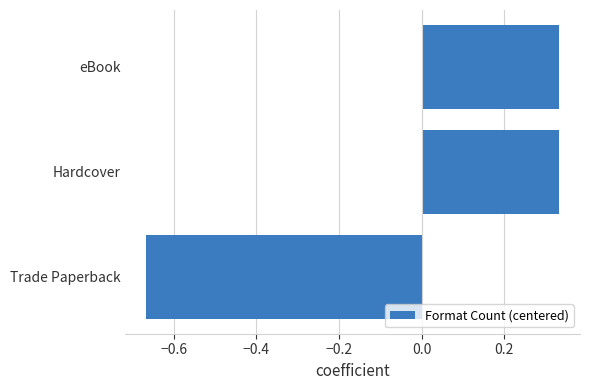

At which category does the chart reach its minimum across all series?

Trade Paperback